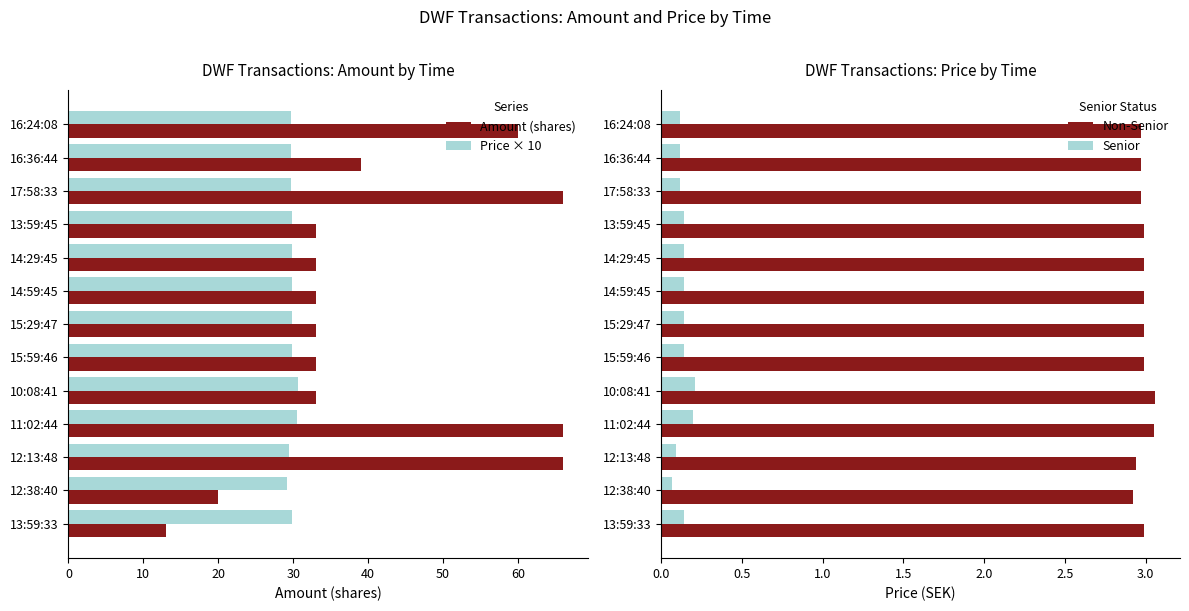

What is the minimum value for Price × 10?

29.2